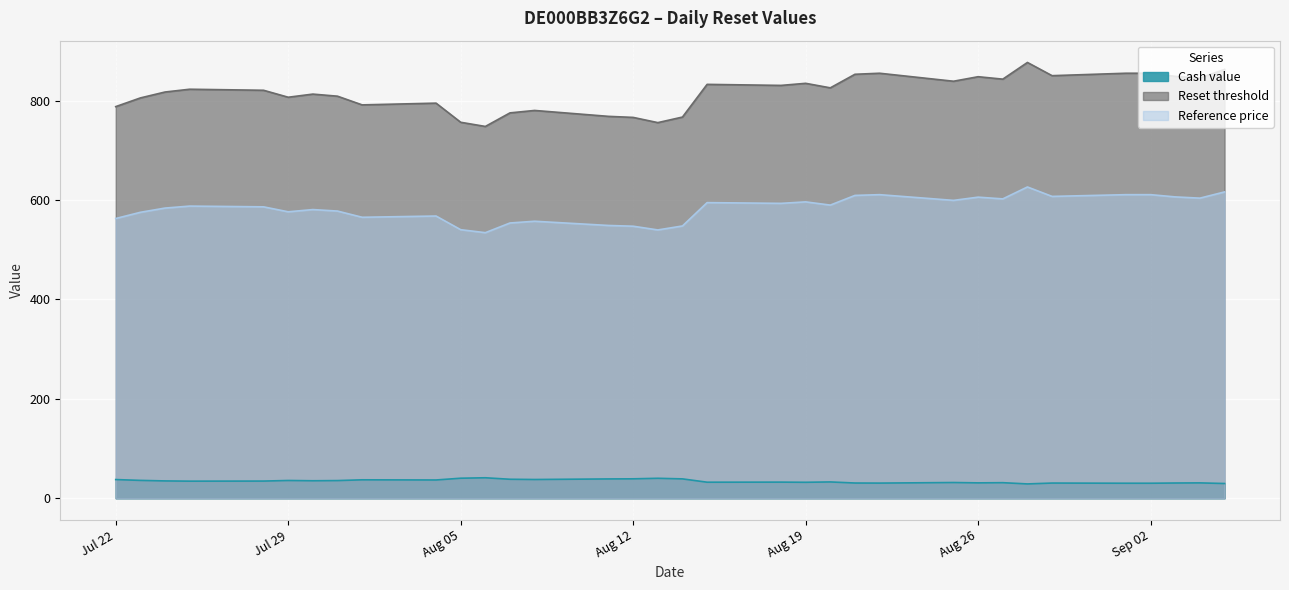

Where does the Reference price series first go above 588?

2025-08-15